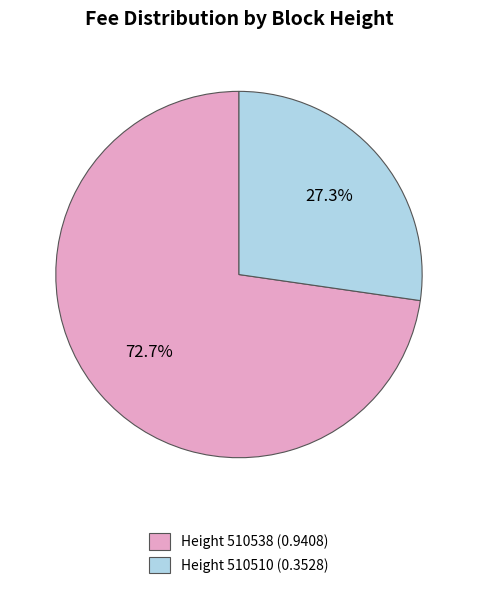

Does any single category account for the majority?

Yes